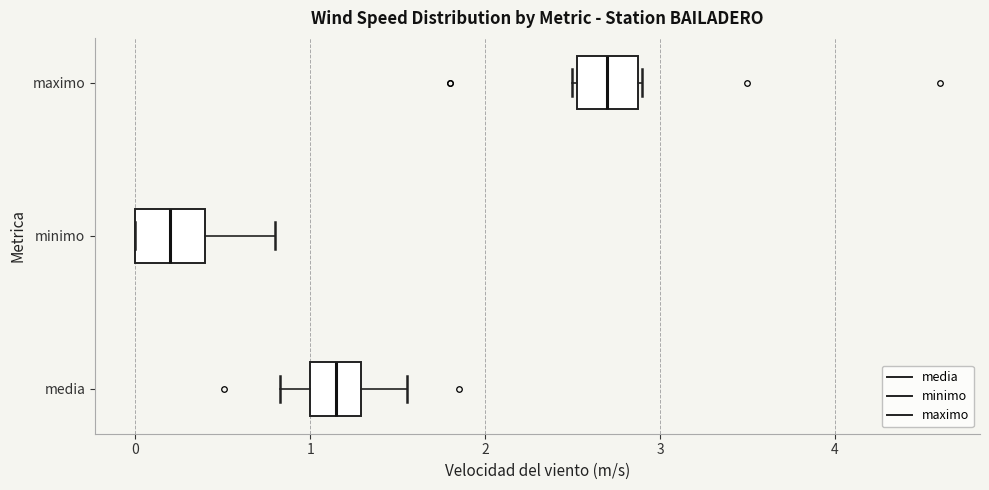

Which box's median line is the furthest to the right?

maximo